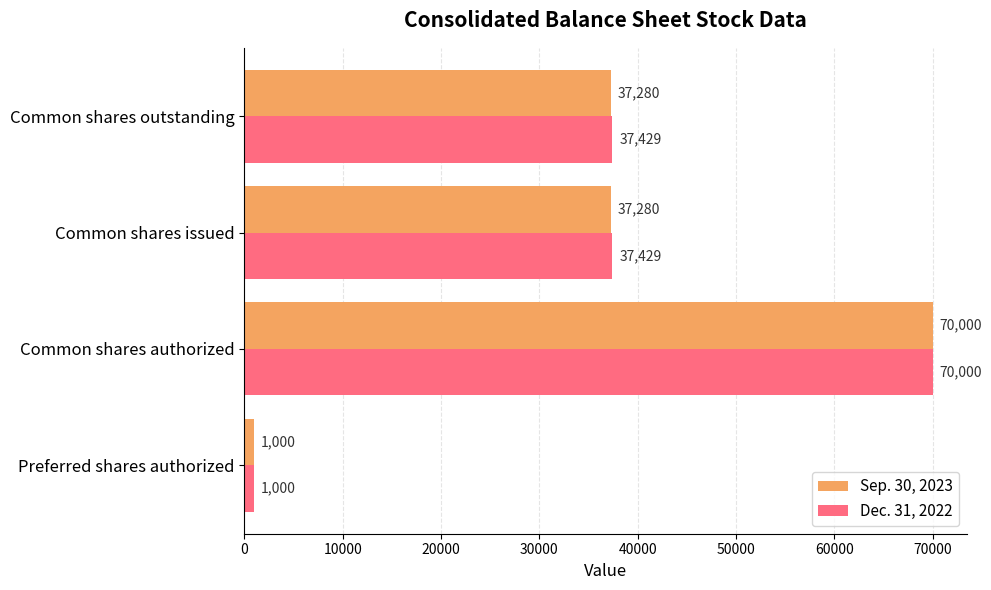

Is the value of Dec. 31, 2022 at Preferred shares authorized greater than the value of Sep. 30, 2023 at Common shares authorized?

No